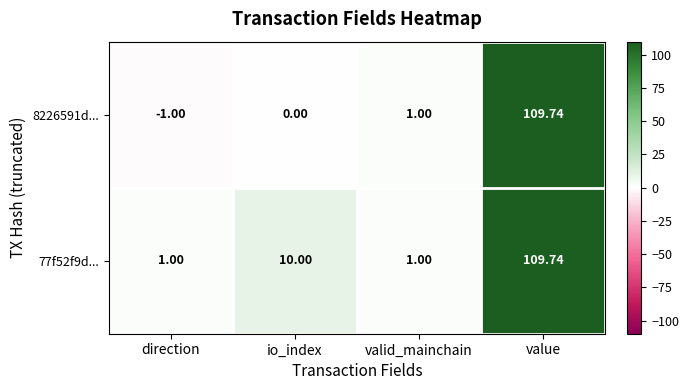

At which label is 77f52f9d... closest to 55?

io_index